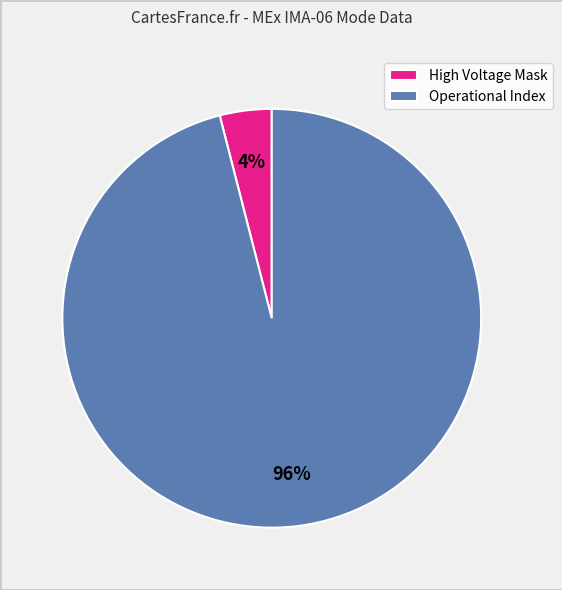

How many slices are in this pie chart?

2